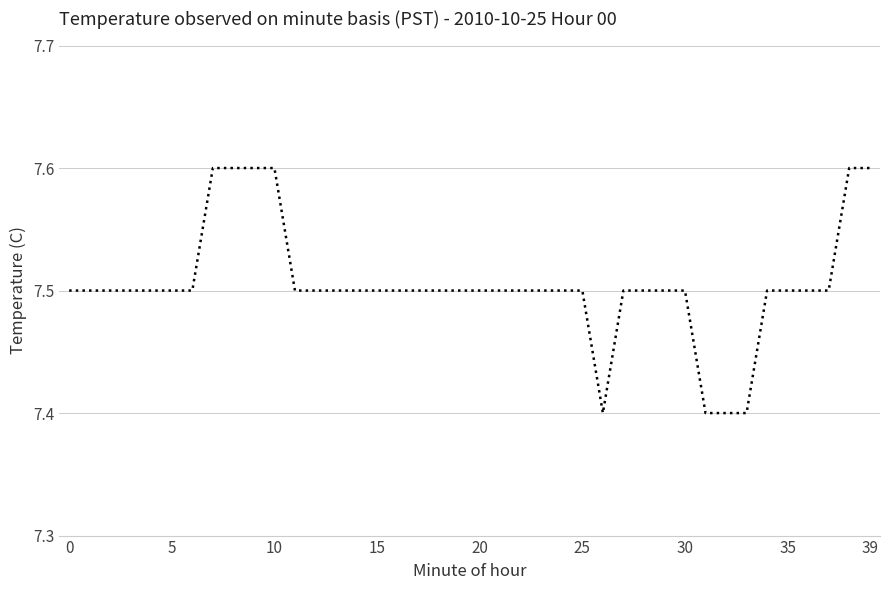

What is the maximum value shown in the chart?

7.6